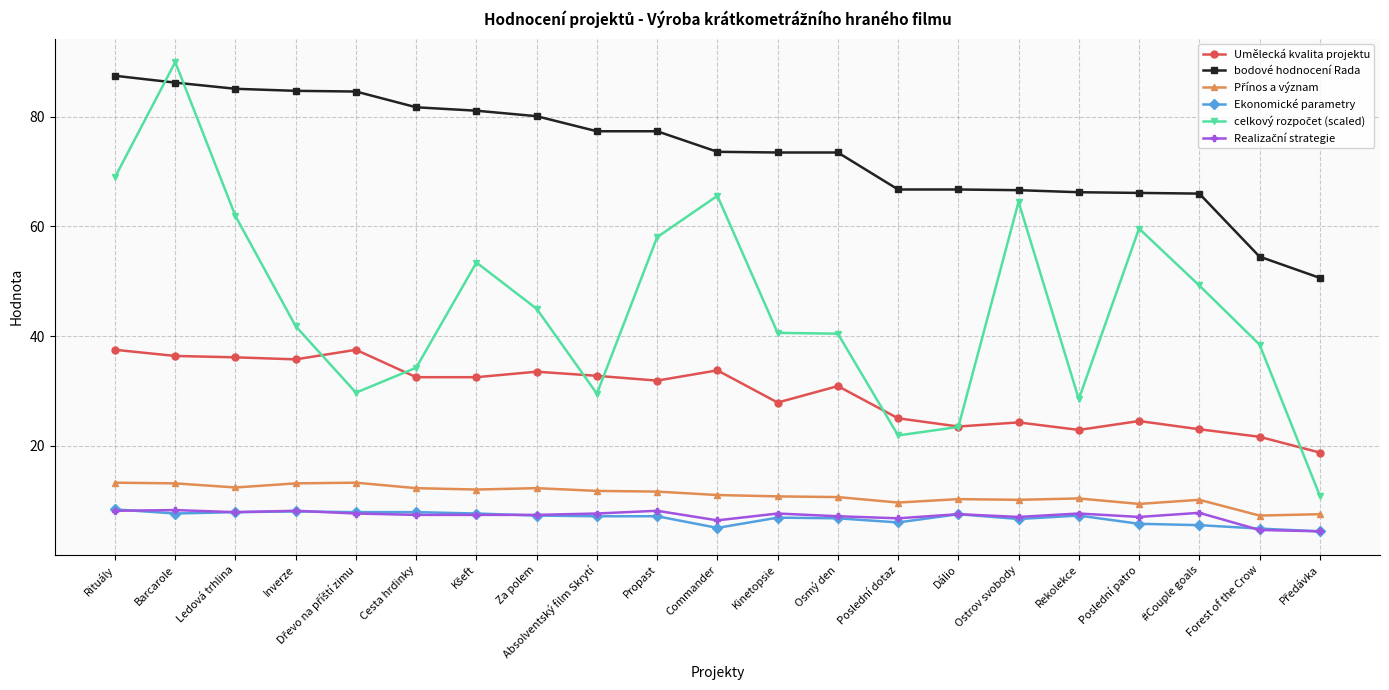

What is the lowest value of the bodové hodnocení Rada series?

50.6